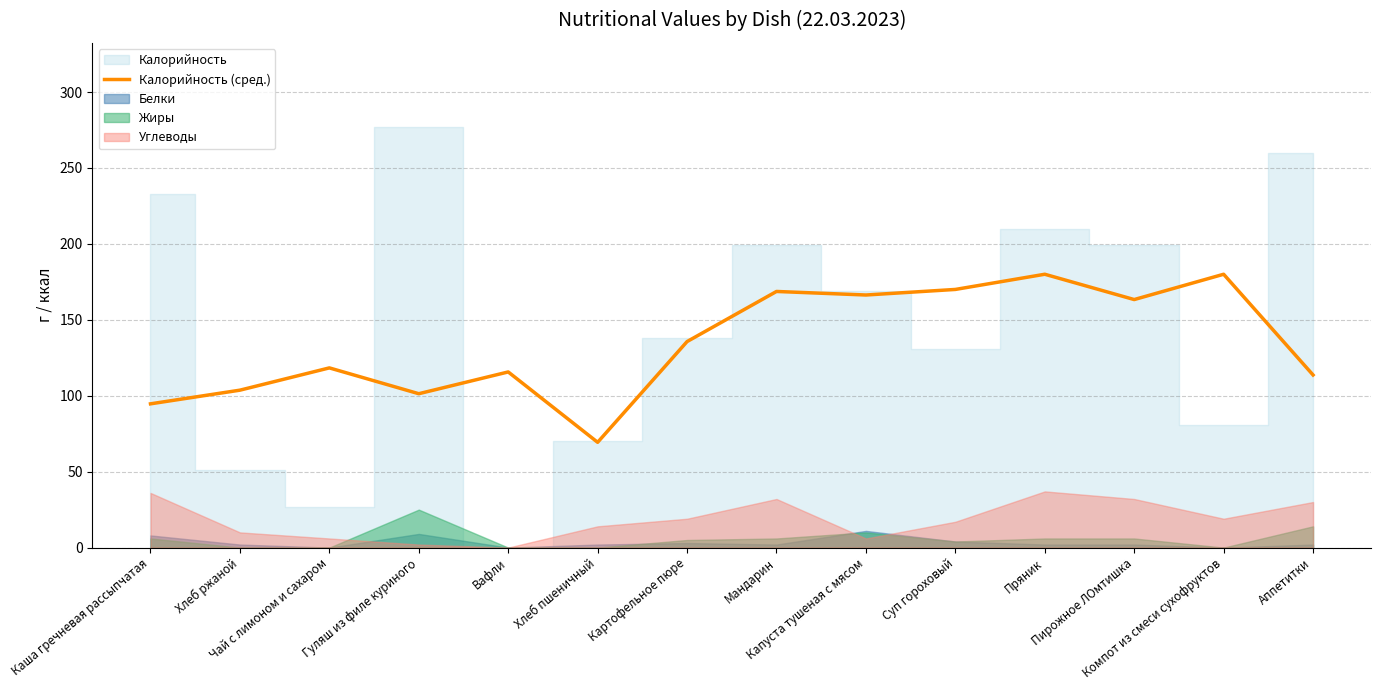

What is the sum of all values?

1880.7